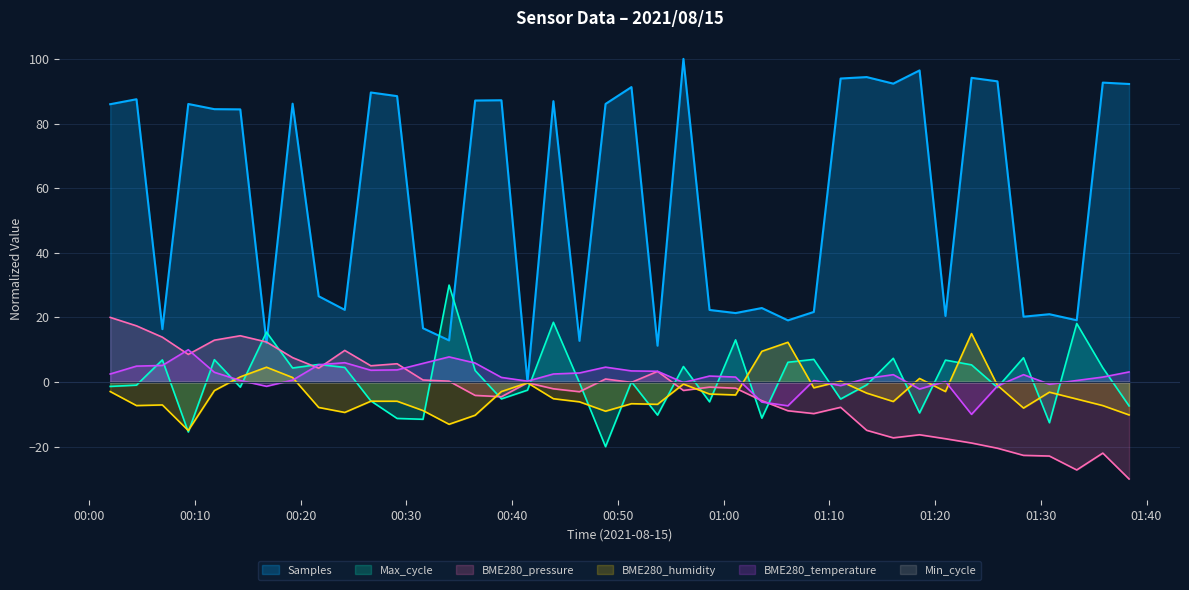

What is the maximum value shown in the chart?

100.0